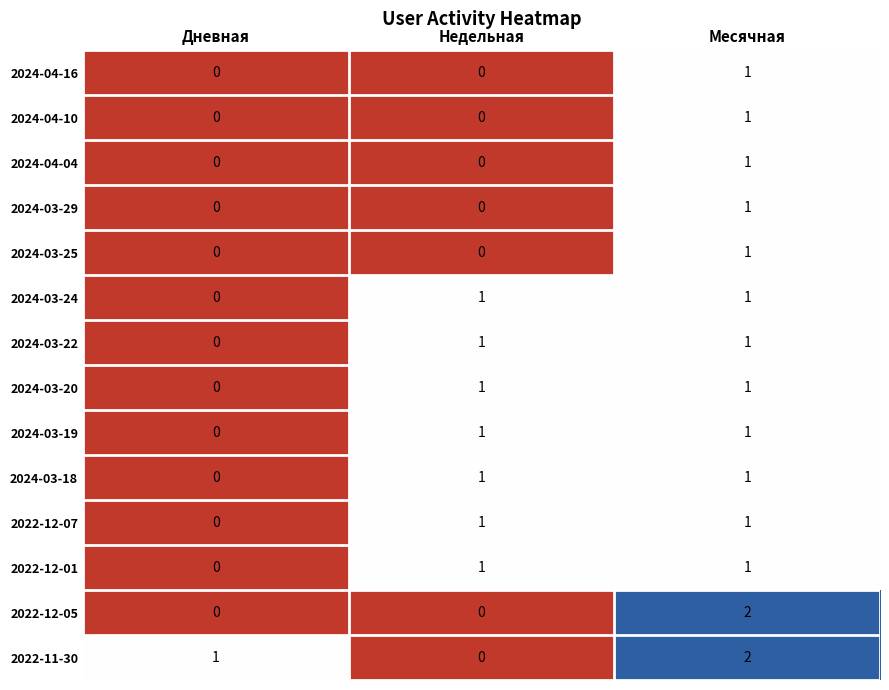

Which series has the largest range (max minus min)?

2022-12-05